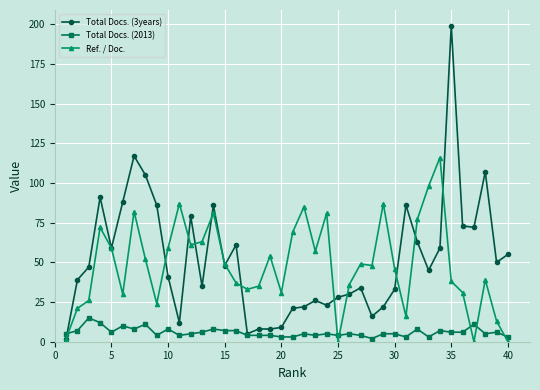

Which series has the widest spread of values?

Total Docs. (3years)